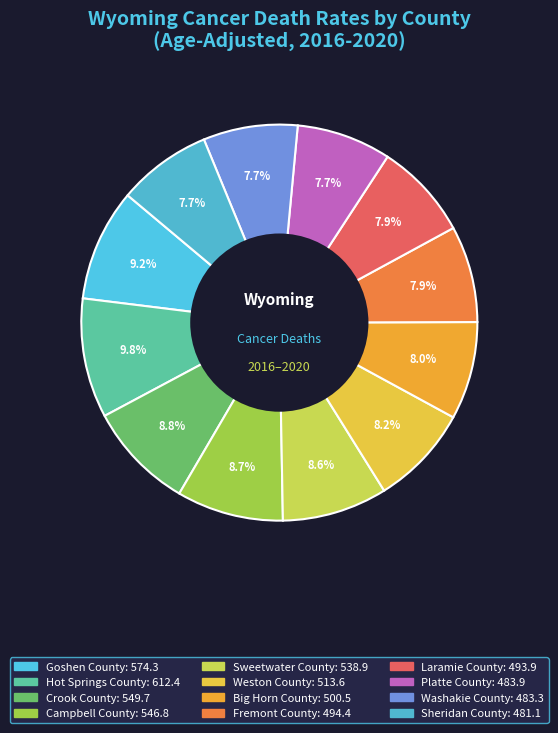

To the nearest percent, what is the average slice percentage?

8%